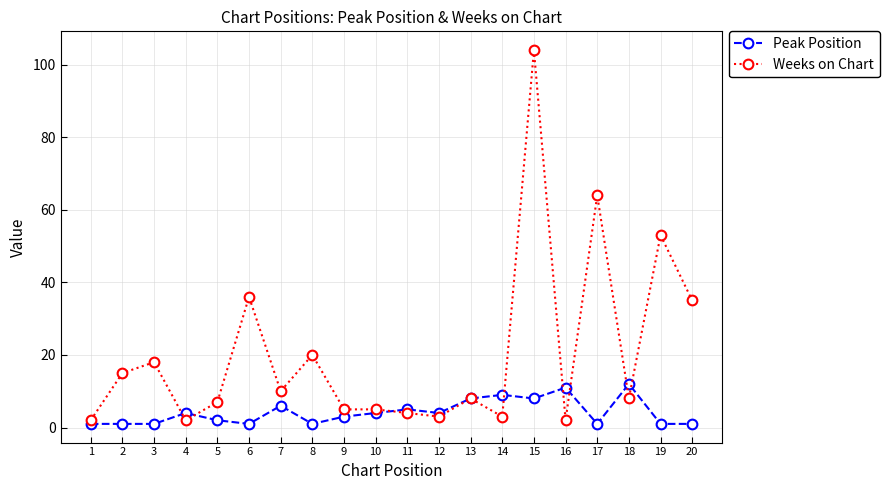

Which series changed the most between 1 and 6?

Weeks on Chart